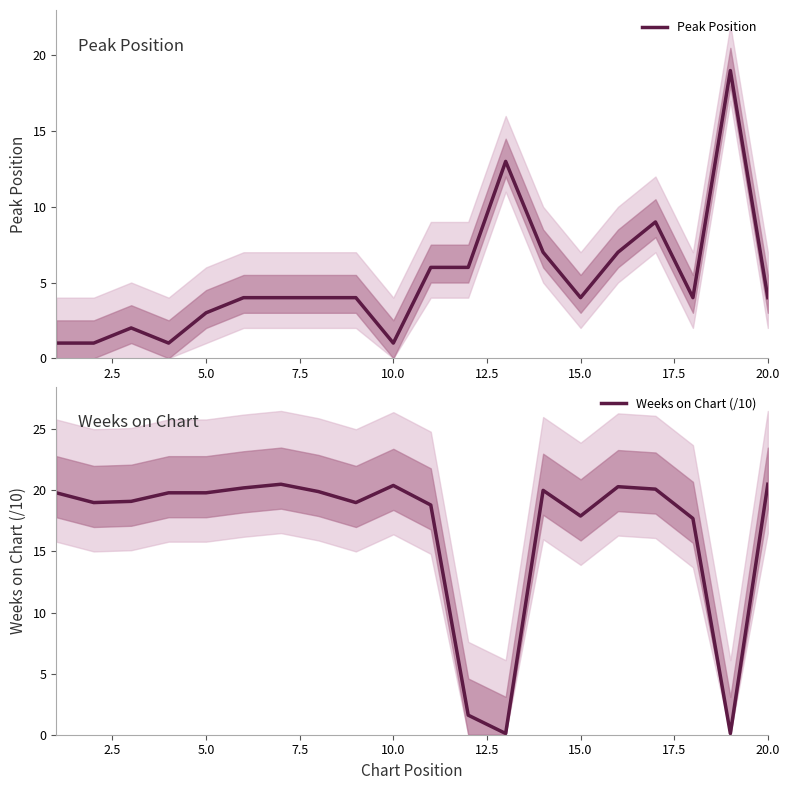

How many times do Weeks on Chart (/10) and Peak Position cross each other?

4